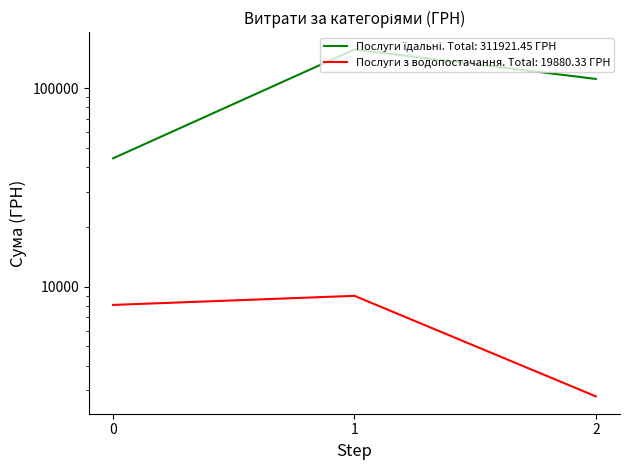

Is it true that Послуги їдальні equals 38562.4 at 2?

False